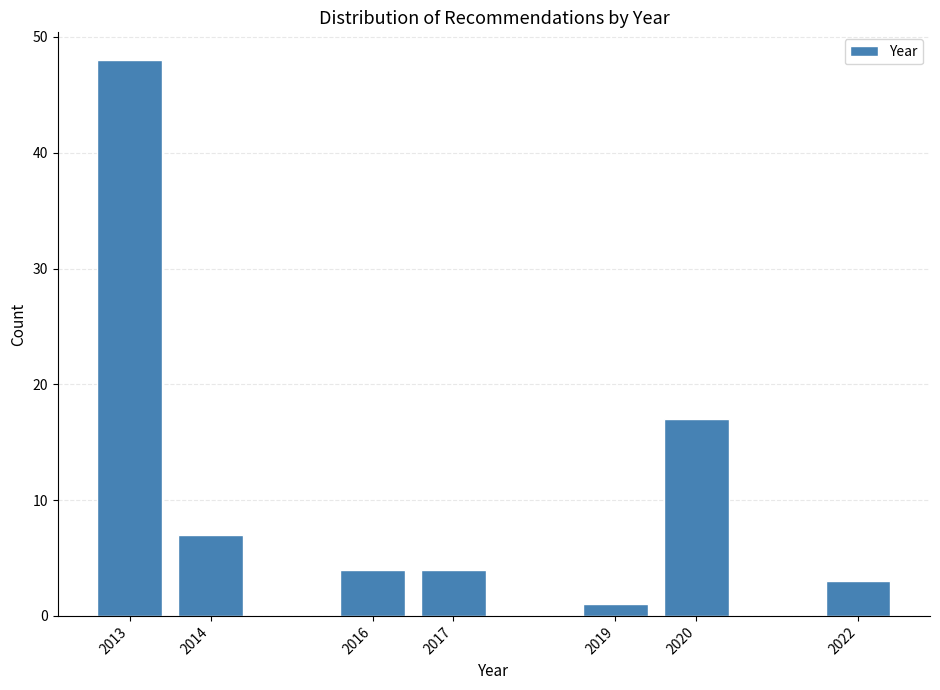

Reading right to left, list all the values displayed in this chart.

3	17	1	4	4	7	48